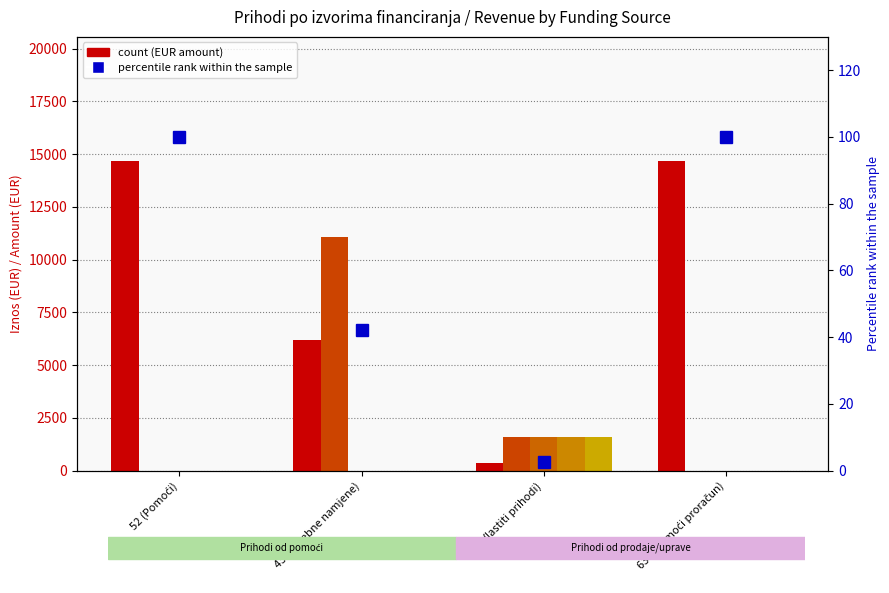

Between 52 (Pomoći) and 31 (Vlastiti prihodi), which series saw the biggest shift?

Izvršenje 2021 (EUR)